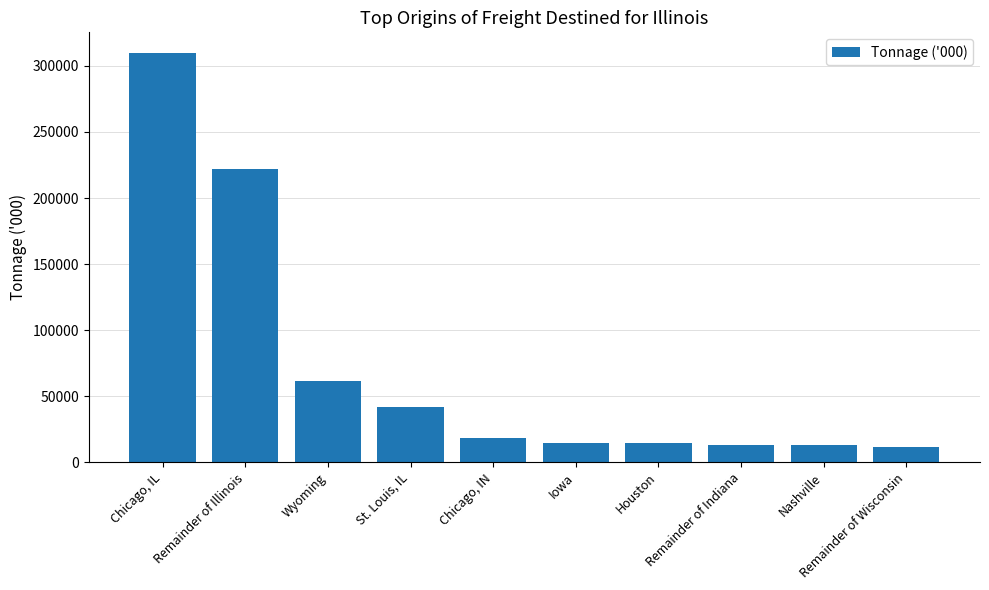

What is the average value?

71984